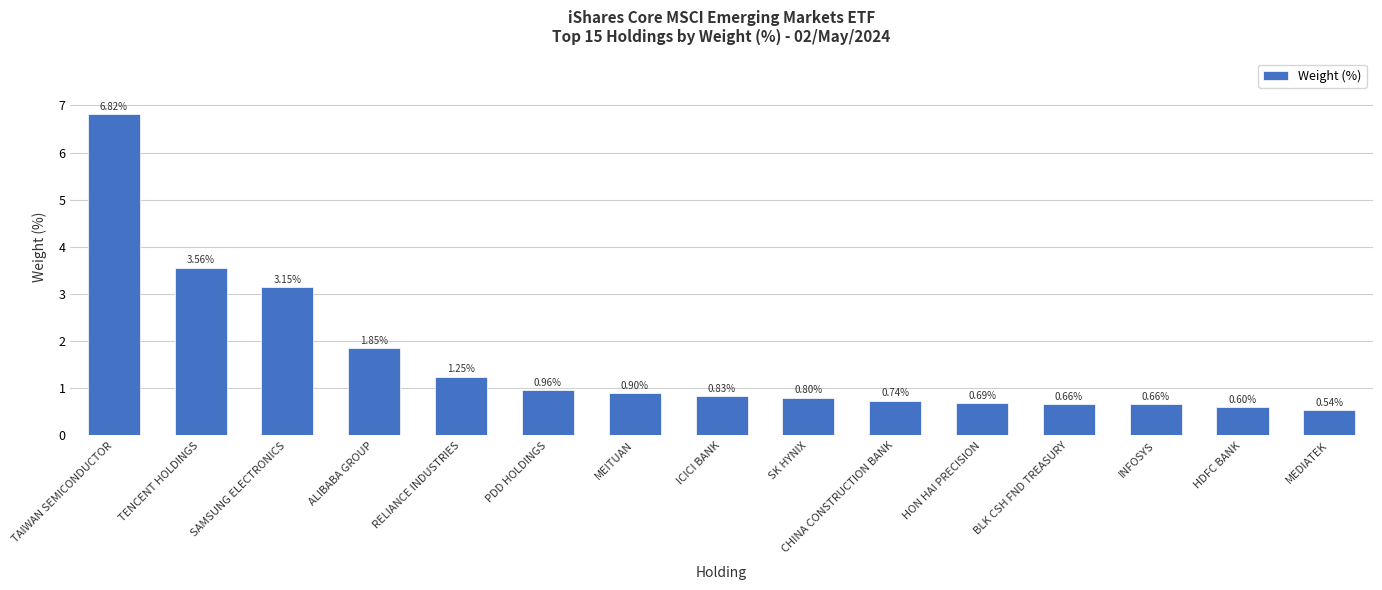

What is the average value?

1.6